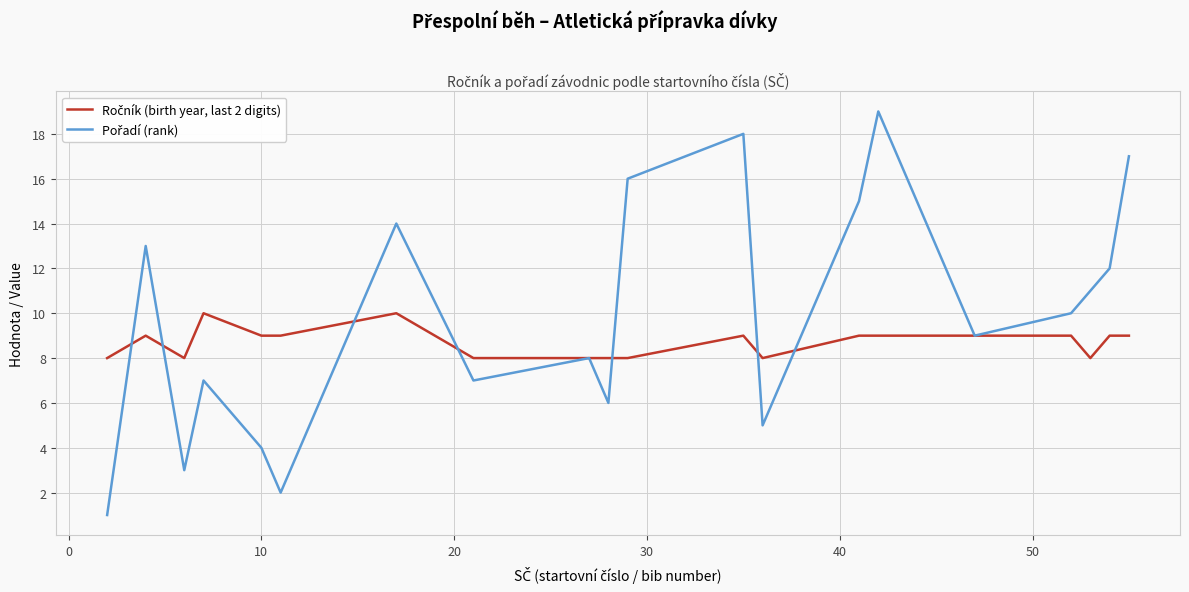

Does the chart have visible grid lines?

Yes